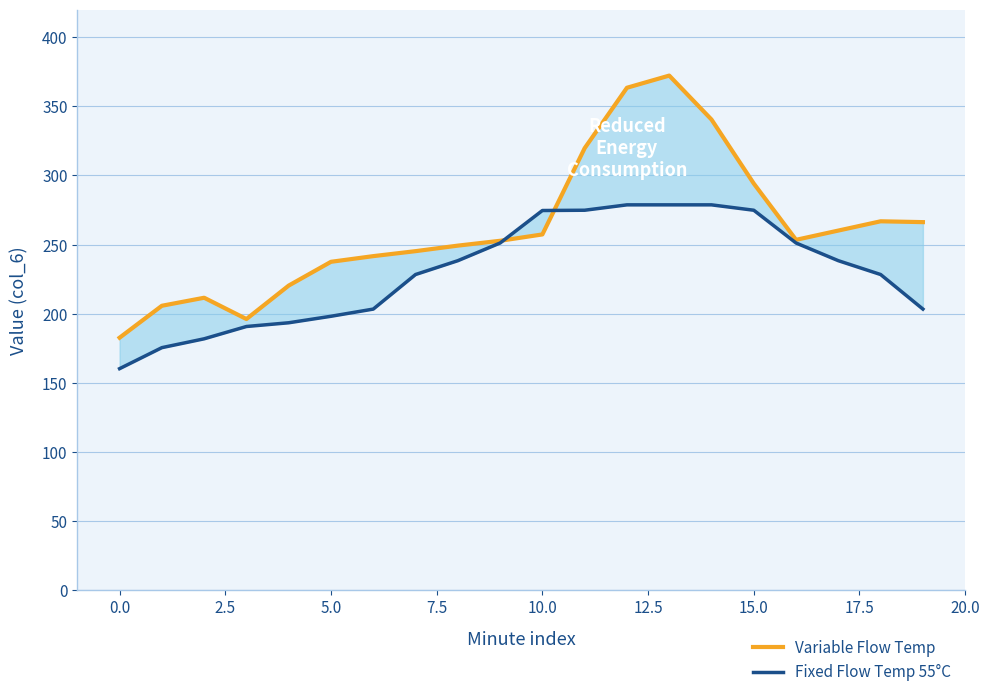

At how many categories does at least one series exceed 171?

20